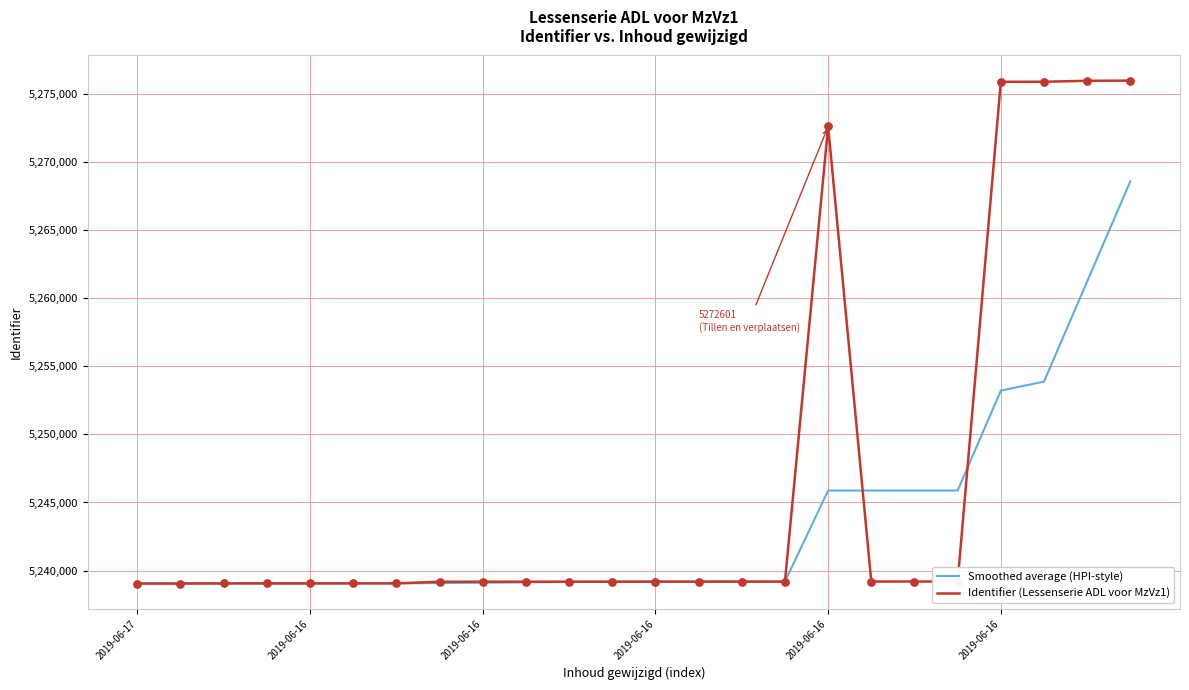

Which series has the largest range (max minus min)?

Identifier (Lessenserie ADL voor MzVz1)